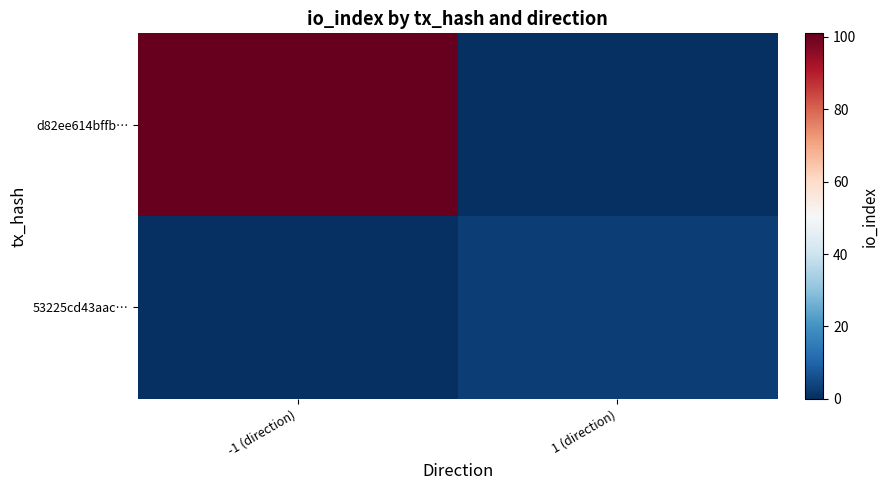

What is the spread (max minus min) of values at 1 (direction)?

3